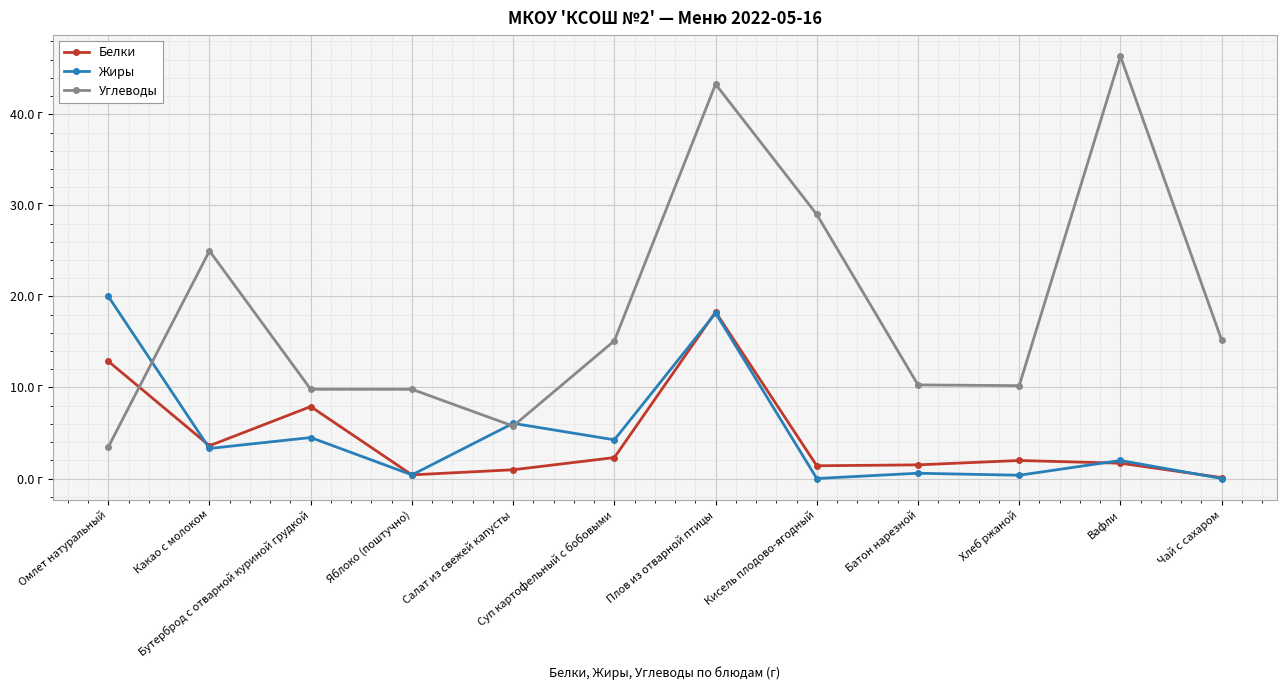

What position from the right is Батон нарезной?

4